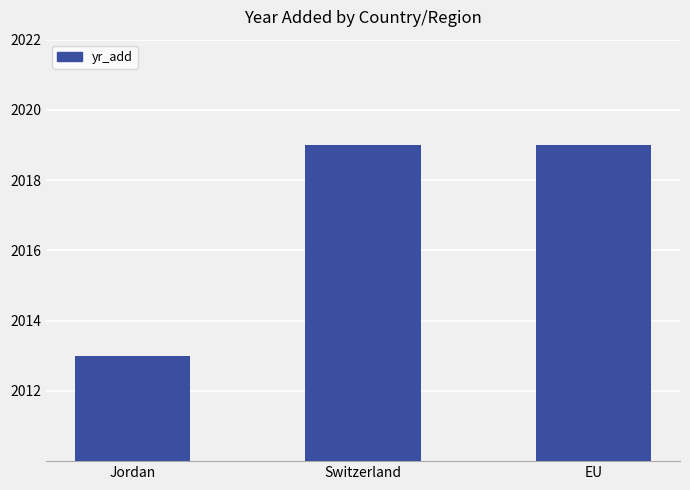

What is the difference between the values at Switzerland and Jordan?

6